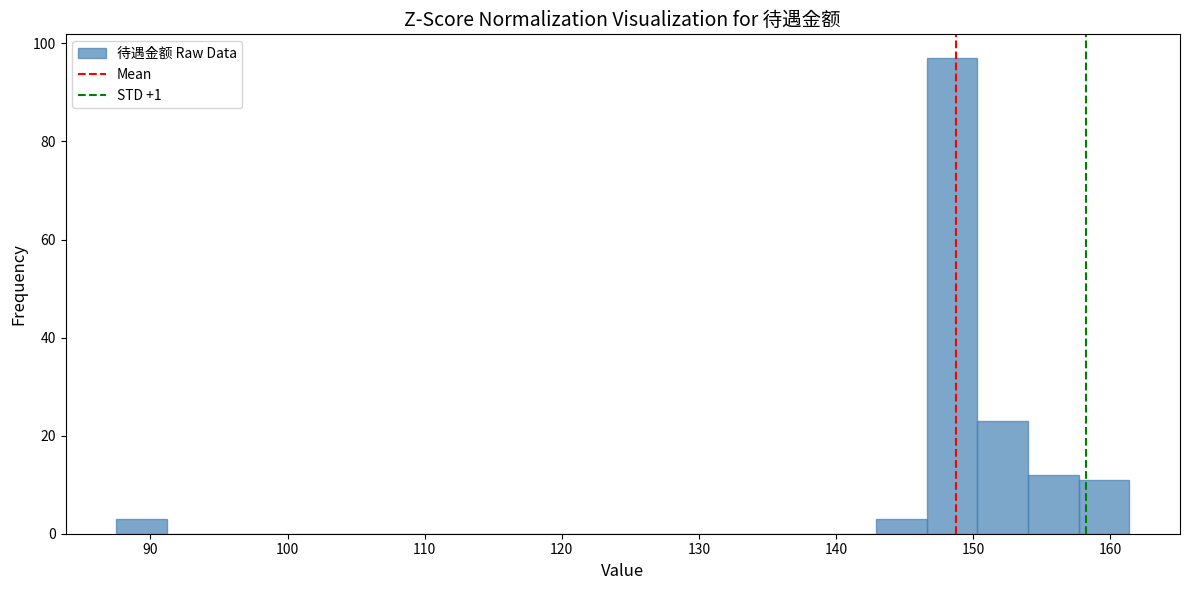

Around what value on the x-axis is the tallest bar? Give the approximate position of its centre, as read against the axis.

148